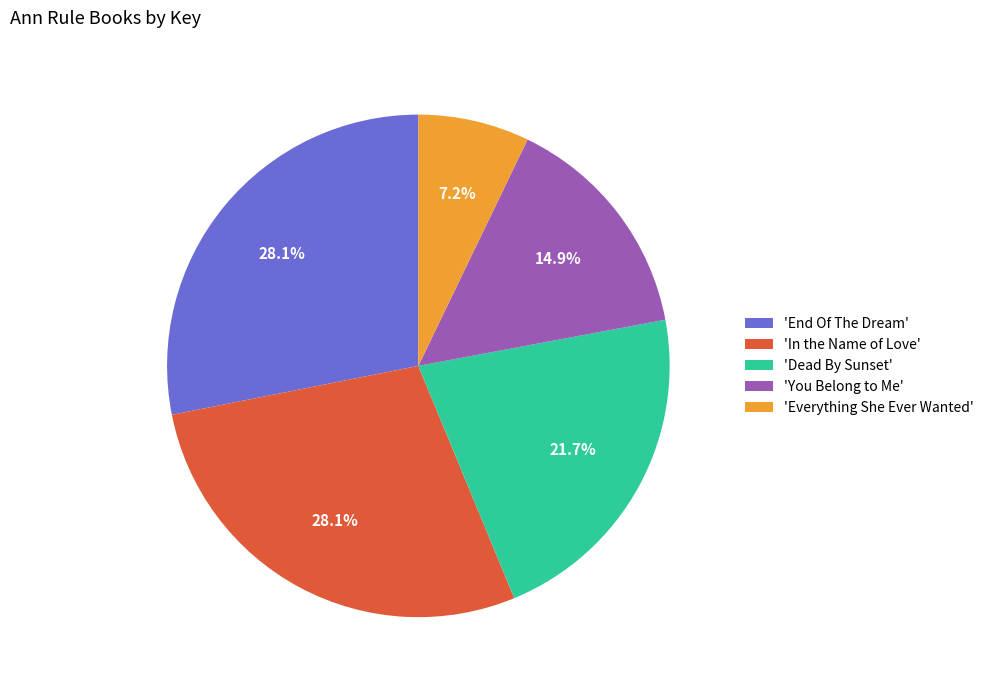

To the nearest percent, what is the average slice percentage?

20%